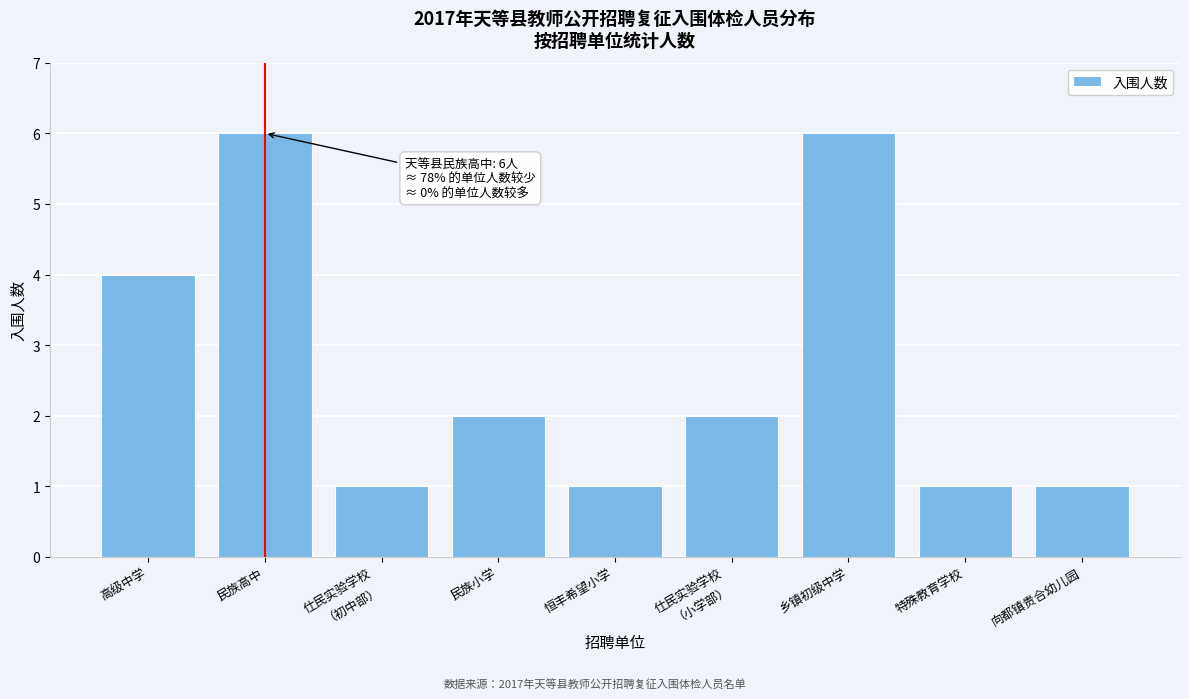

Reading left to right, transcribe all the data shown in this chart.

4	6	1	2	1	2	6	1	1